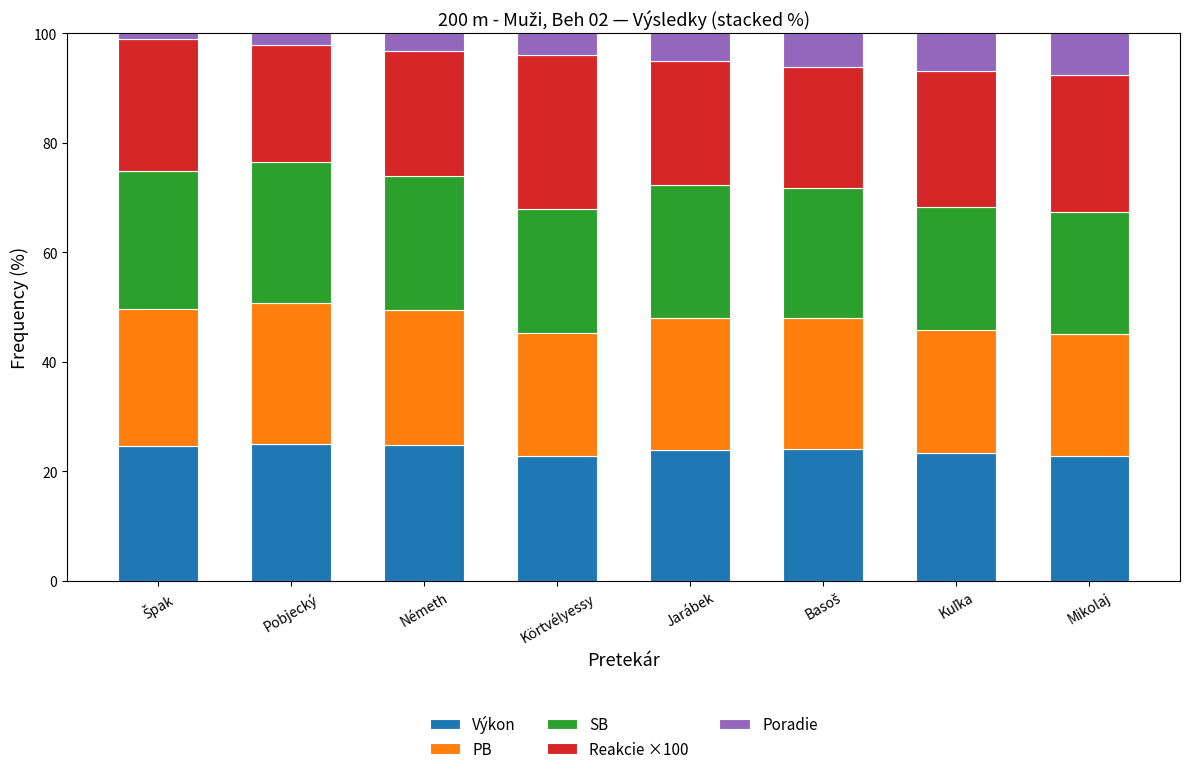

What is the highest value of the Výkon series?

25.0